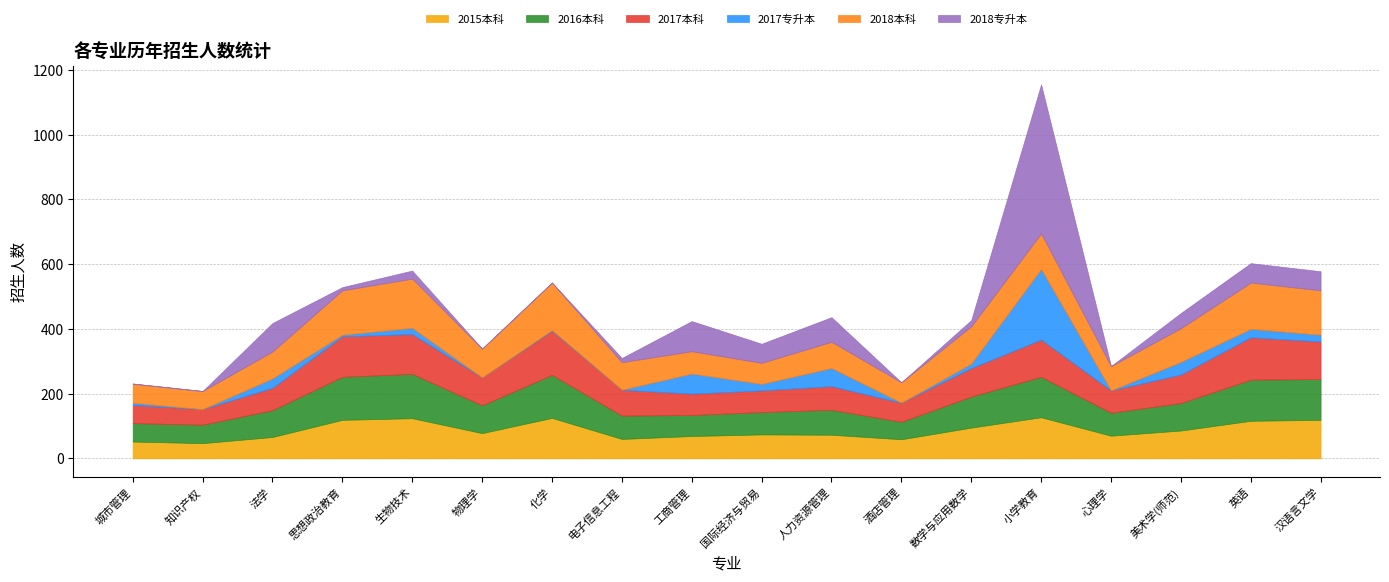

Which series ends up on top after the final intersection of 2018专升本 and 2015本科?

2015本科